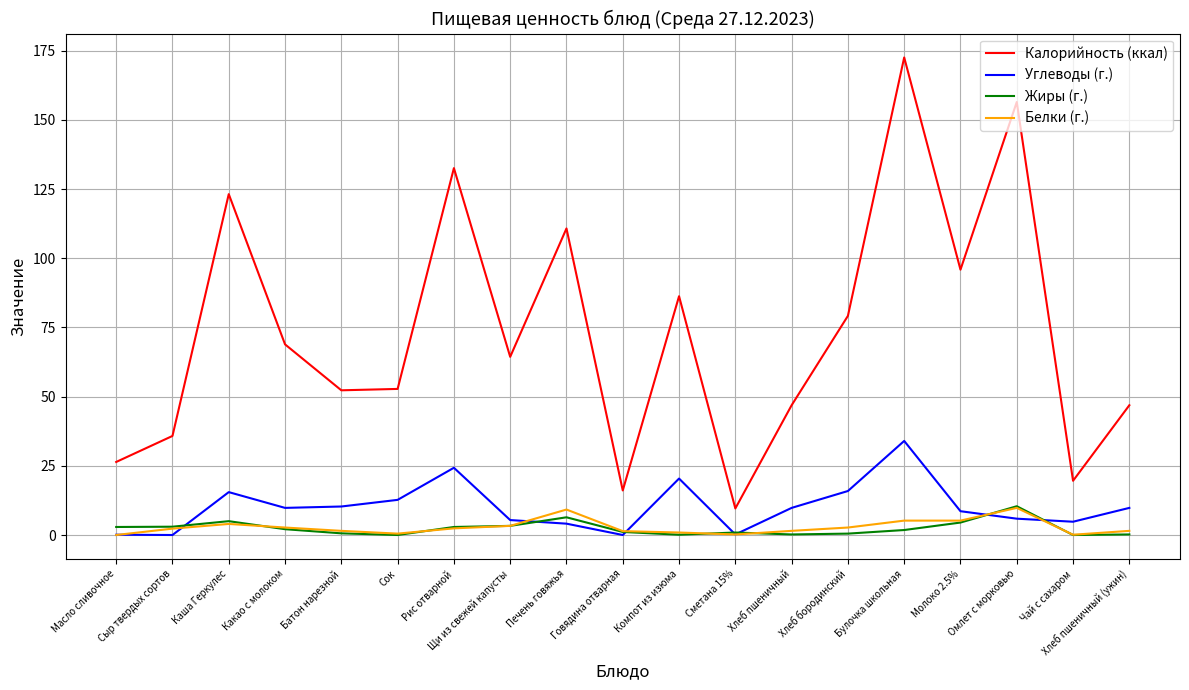

What position from the left is Омлет с морковью?

17